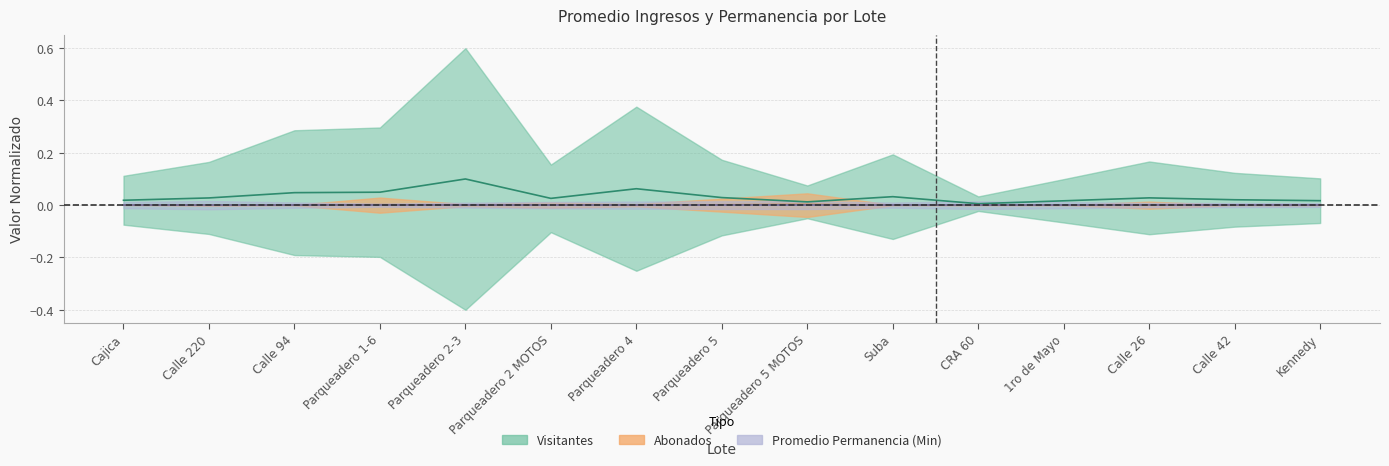

What is the label of the 13th point from the left?

Calle 26